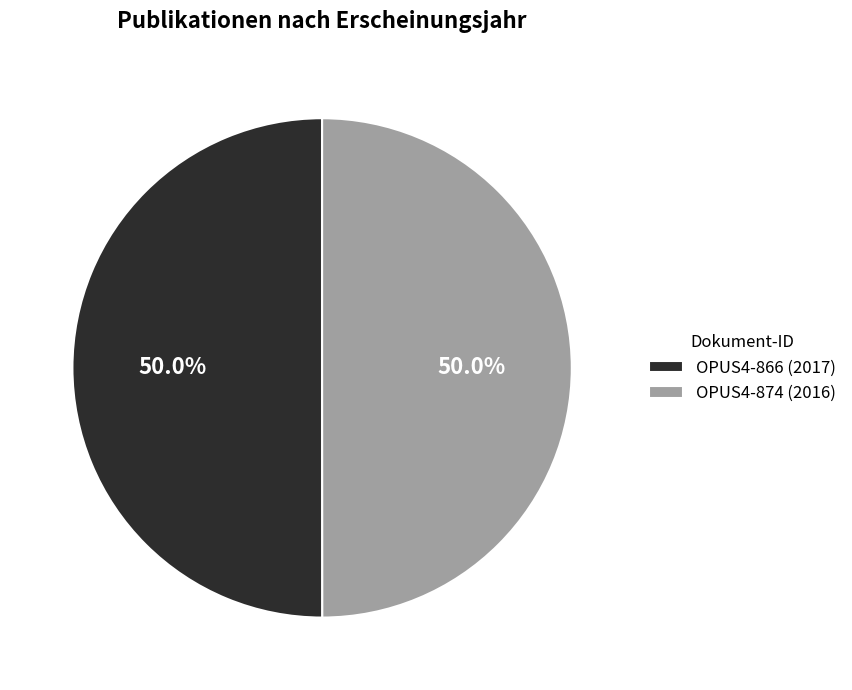

Combined, do OPUS4-874 and OPUS4-866 account for over 50%?

Yes